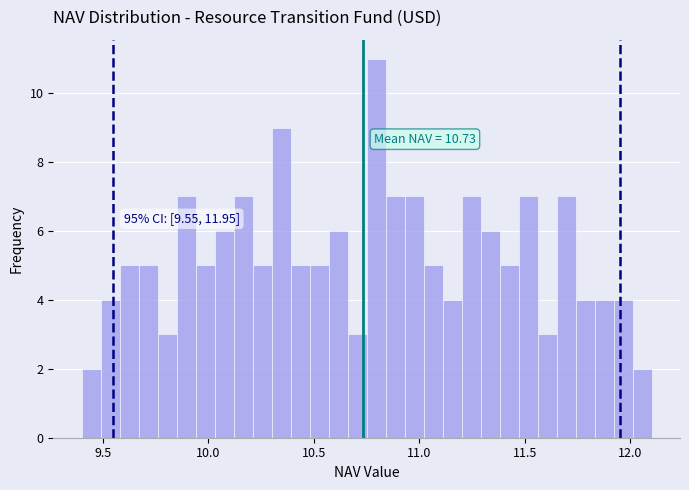

Around what value on the x-axis is the tallest bar? Give the approximate position of its centre, as read against the axis.

10.80